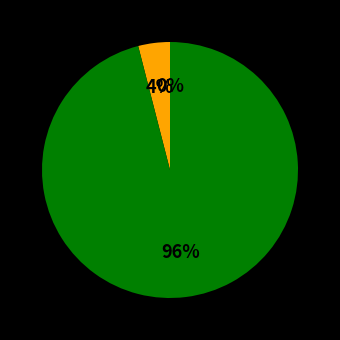

Is it true that High Voltage Mask is 1% of the pie?

False